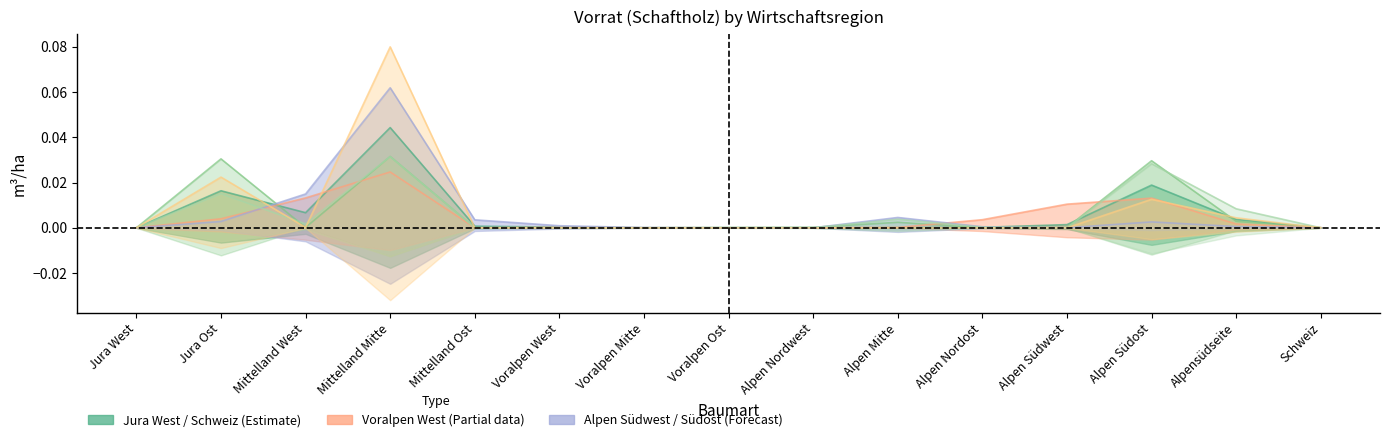

Where do Alpen Südwest and Jura West first cross each other?

Jura Ost and Mittelland West